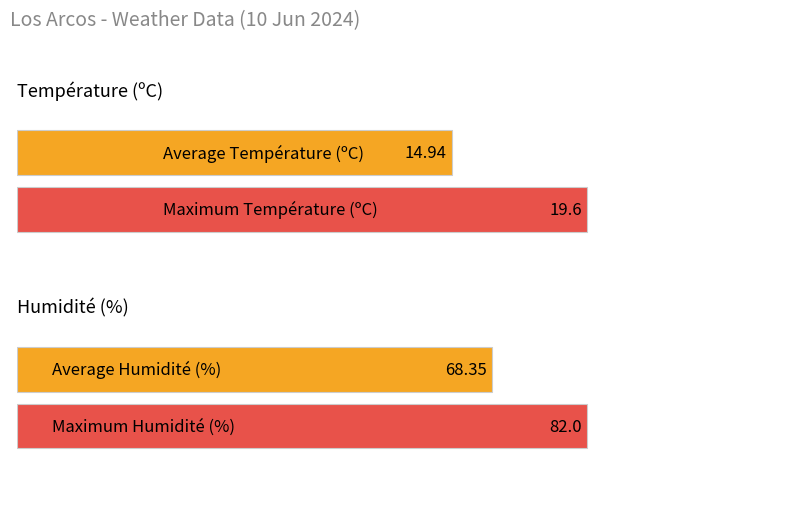

Is it true that Vitesse du vent (km/h) equals 3.4 at 02:00?

False